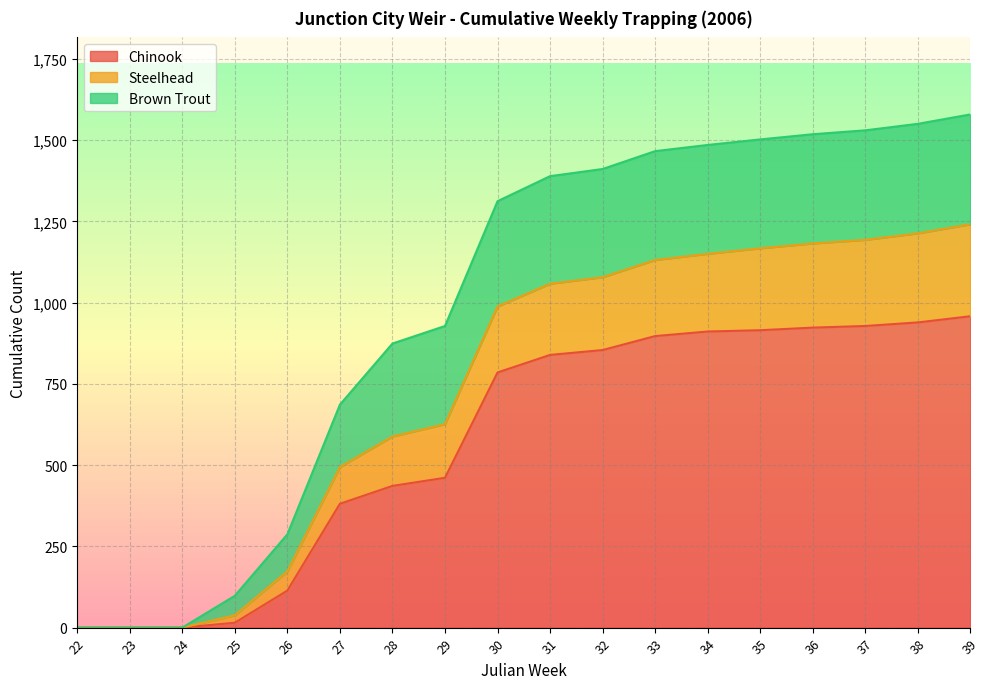

True or false: Chinook has a value of 958 at 39.

True